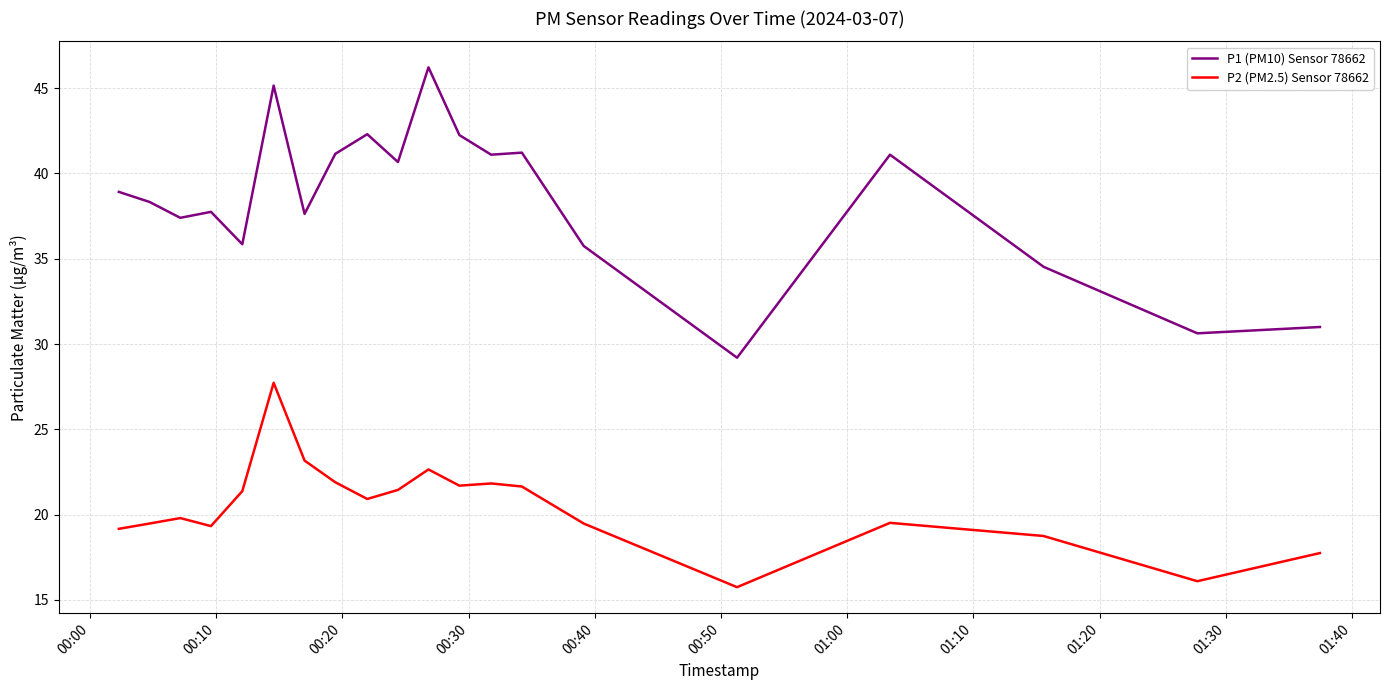

What are all the series names shown in the legend?

P1 (PM10) Sensor 78662, P2 (PM2.5) Sensor 78662